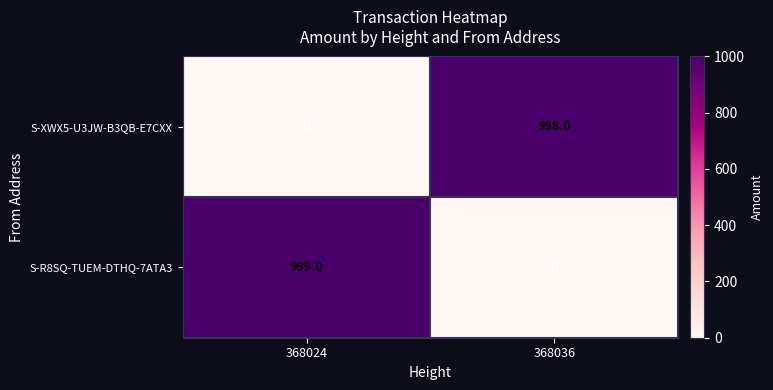

Reading left to right, extract all data points from this chart.

S-XWX5-U3JW-B3QB-E7CXX: 368024=0	368036=998
S-R8SQ-TUEM-DTHQ-7ATA3: 368024=999	368036=0